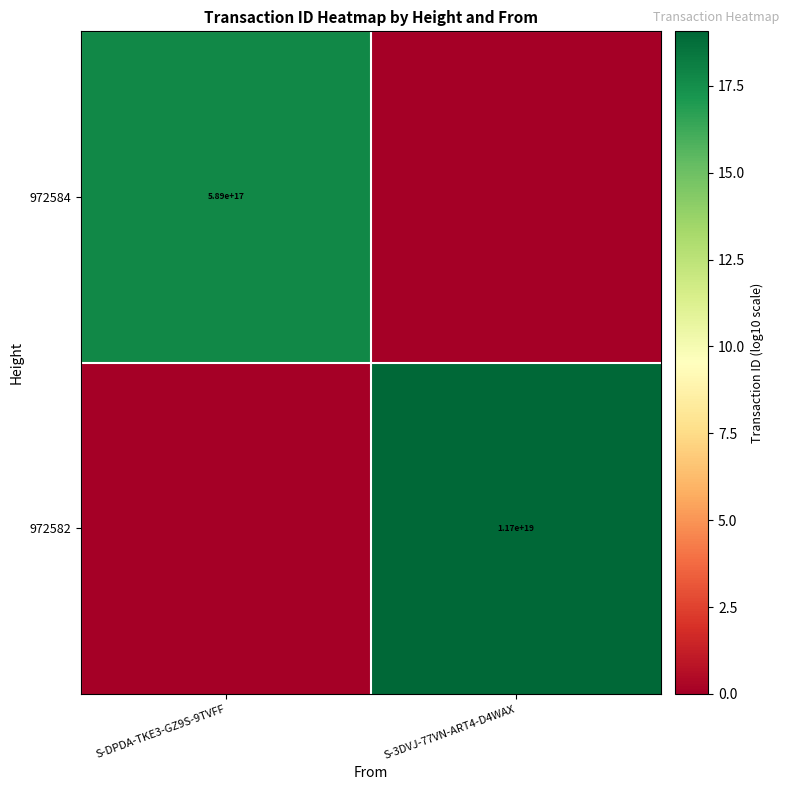

The value of 972584 at S-DPDA-TKE3-GZ9S-9TVFF is 589000000000000000. True or false?

True